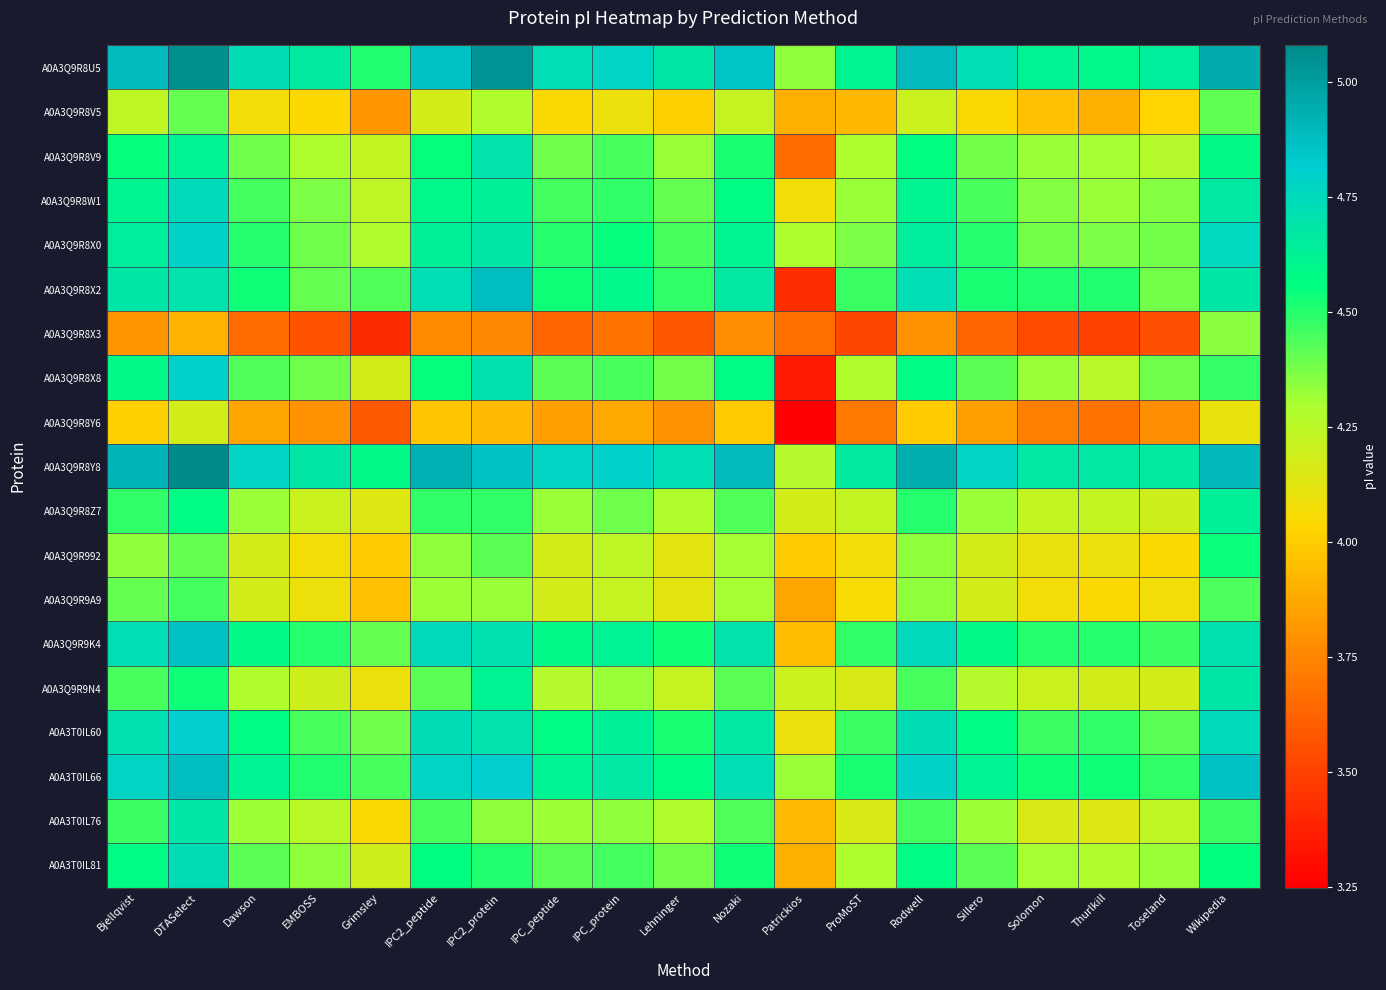

Which series has the largest range (max minus min)?

A0A3Q9R8X8